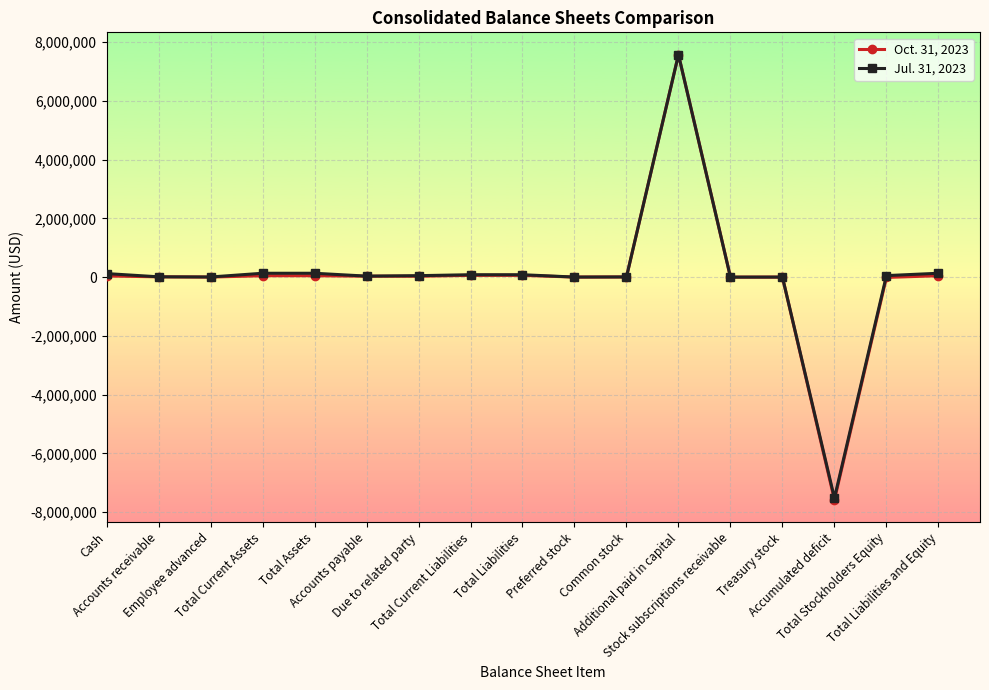

Rank the series by their average value, from lowest to highest.

Oct. 31, 2023, Jul. 31, 2023